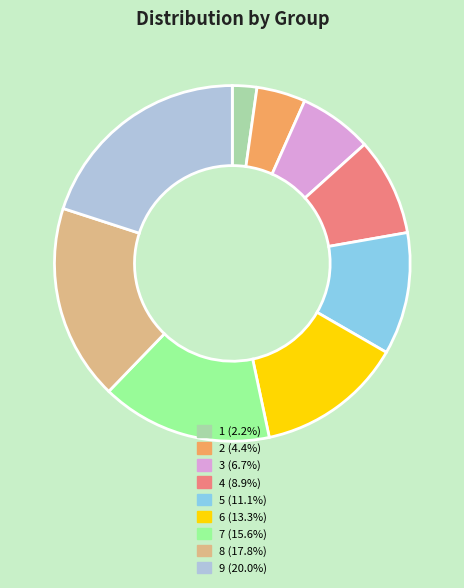

Rank the categories by value from highest to lowest.

9, 8, 7, 6, 5, 4, 3, 2, 1